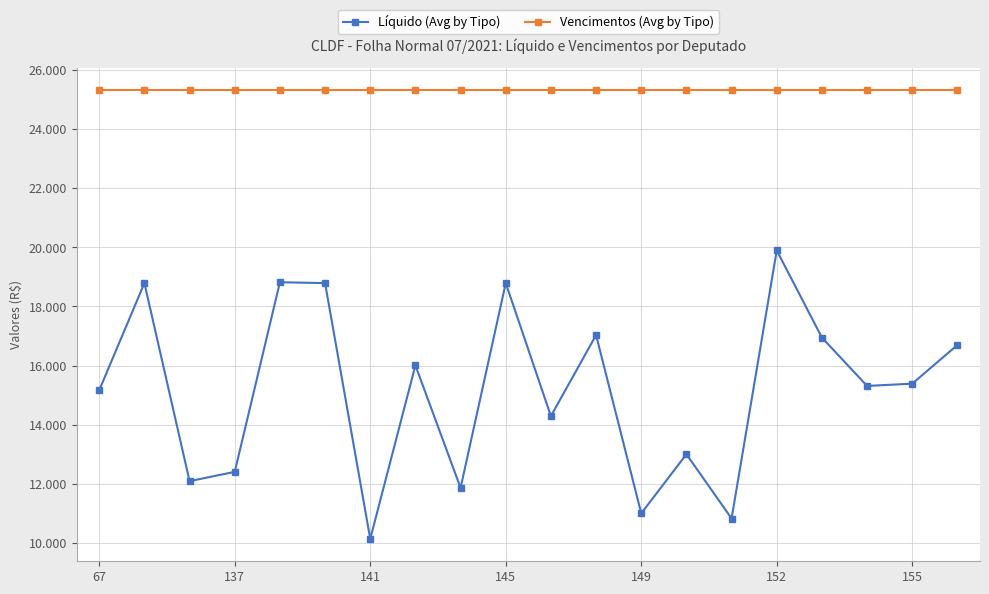

What is the label of the 8th point from the left?

7